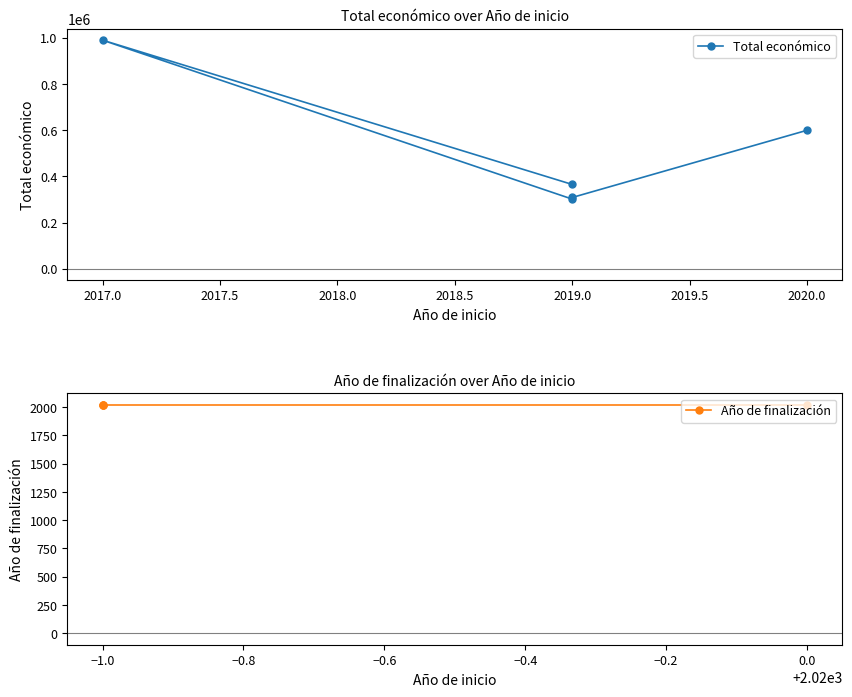

True or false: Año de finalización and Total económico cross at least once.

False